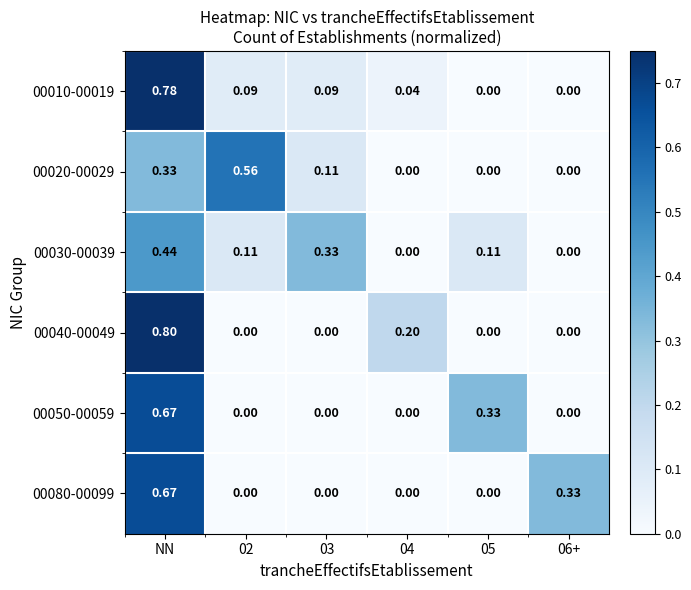

At which category is the sum across all series the highest?

NN